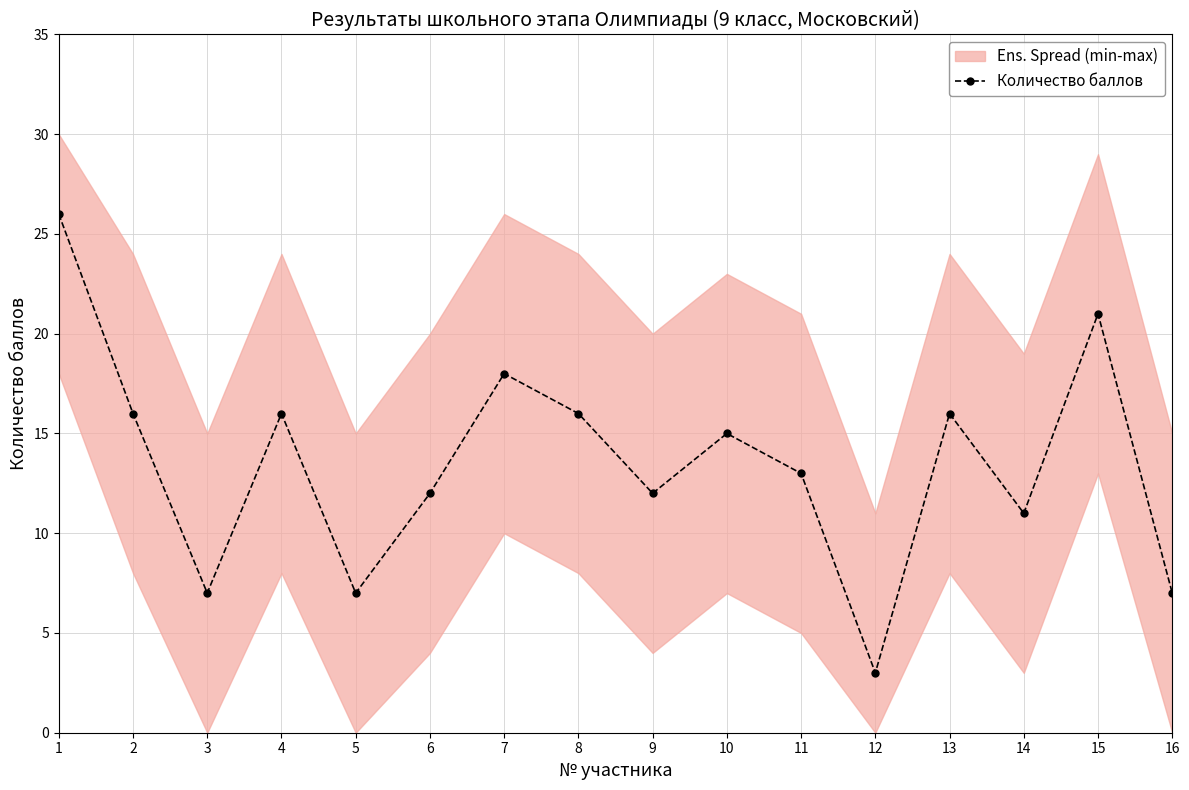

How many values are below 15?

8